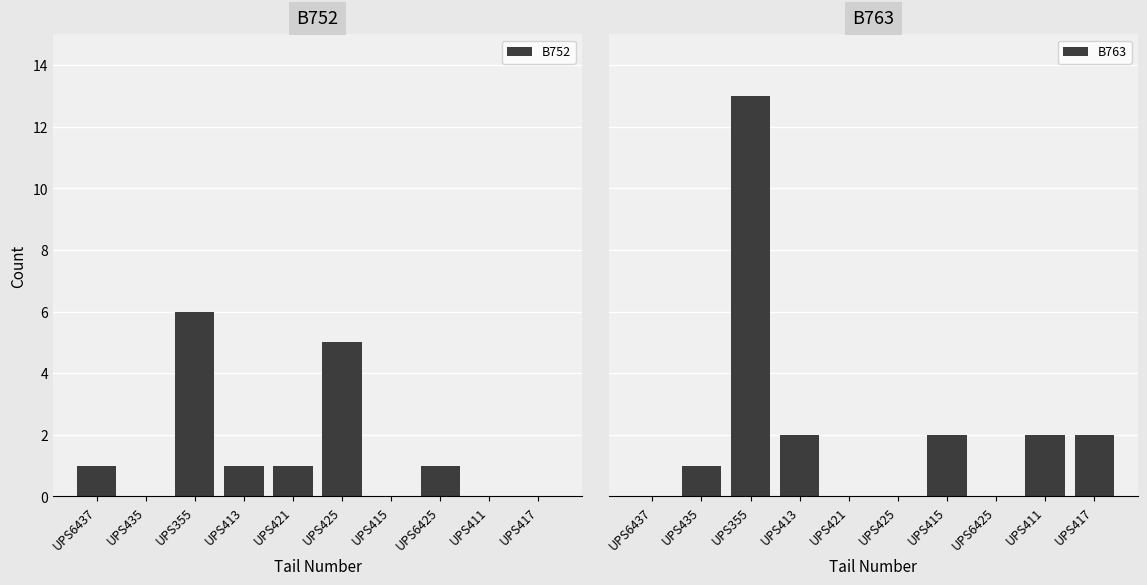

The B763 series shows -5 at UPS421. True or false?

False